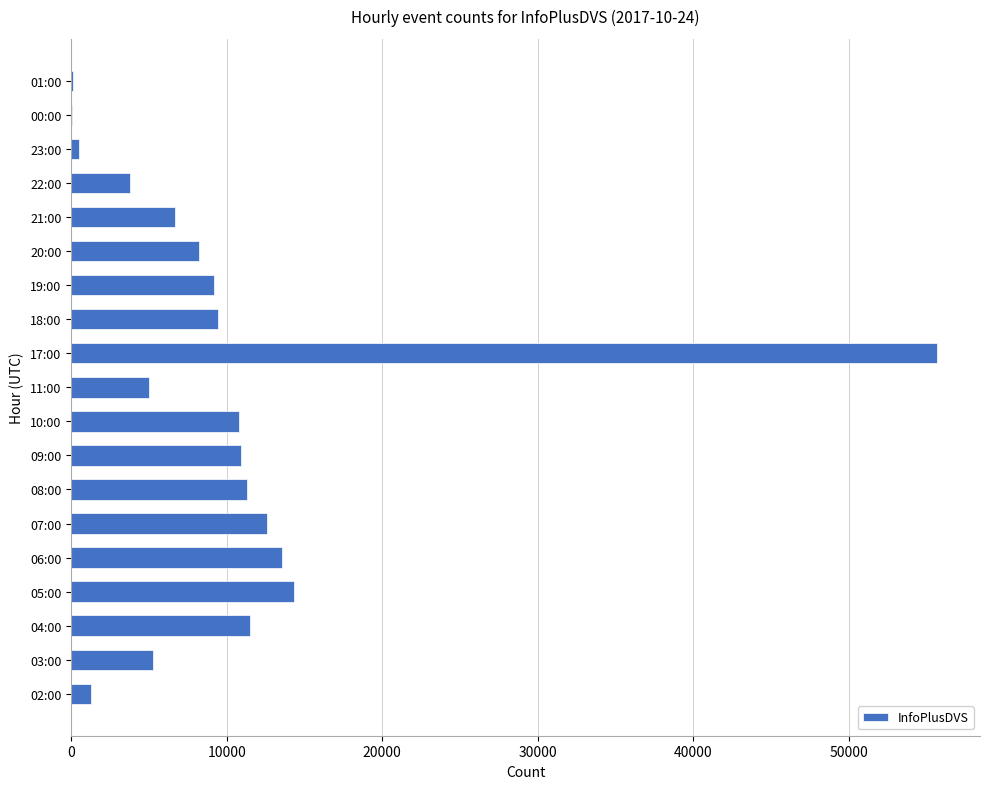

What is the change in value from 07:00 to 09:00?

-1663